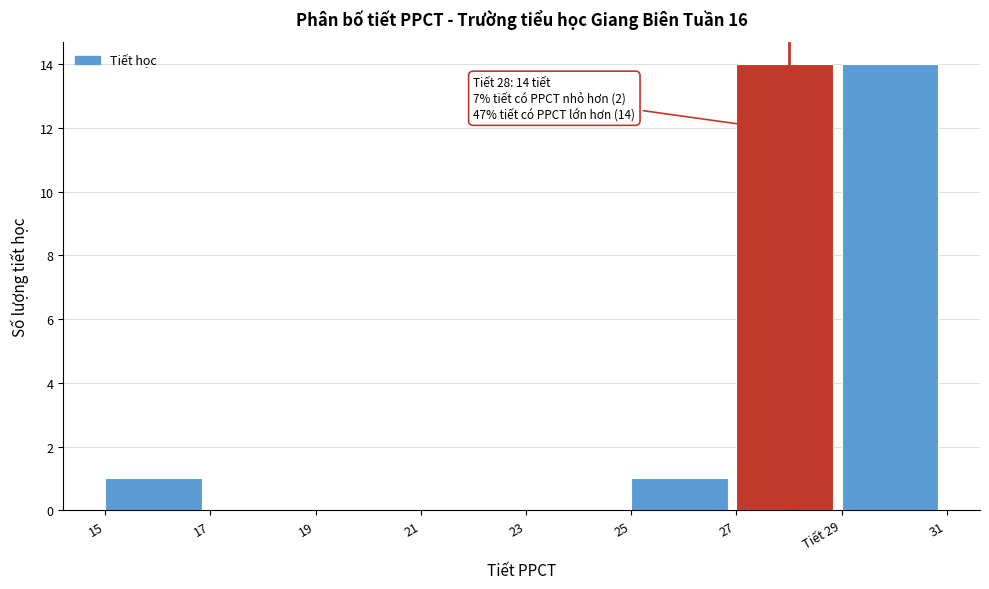

Reading left to right, transcribe all the data shown in this chart.

15=1	17=0	19=0	21=0	23=0	25=1	27=14	Tiết 29=14